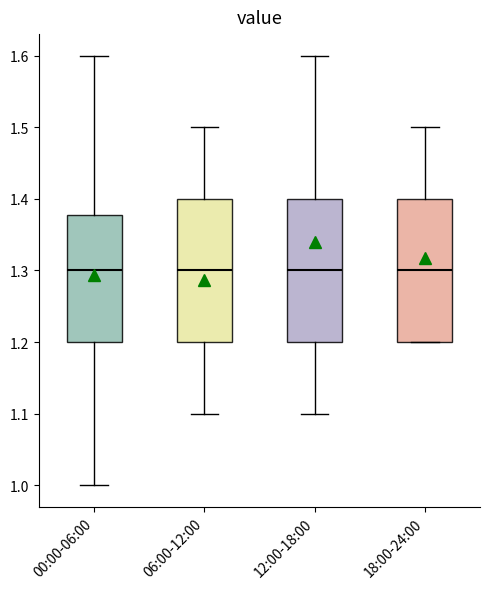

Reading left to right, transcribe this box plot: for each box, give where its median line is, the range the box spans, and where its two whiskers end, as read against the y-axis. The values are not printed on the chart, so give them approximately, as read against the axis.

00:00-06:00: median 1.30, box 1.20 to 1.38, whiskers 1.00 to 1.60
06:00-12:00: median 1.30, box 1.20 to 1.40, whiskers 1.10 to 1.50
12:00-18:00: median 1.30, box 1.20 to 1.40, whiskers 1.10 to 1.60
18:00-24:00: median 1.30, box 1.20 to 1.40, whiskers 1.20 to 1.50